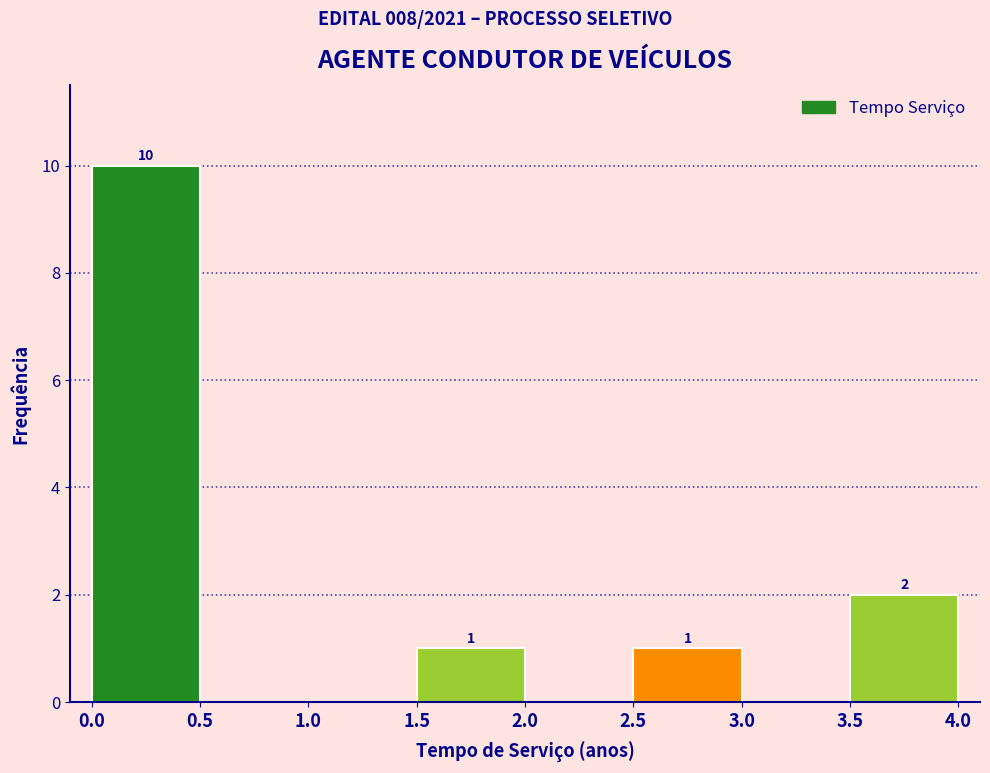

Which range on the x-axis has the tallest bar?

0.0 to 0.5